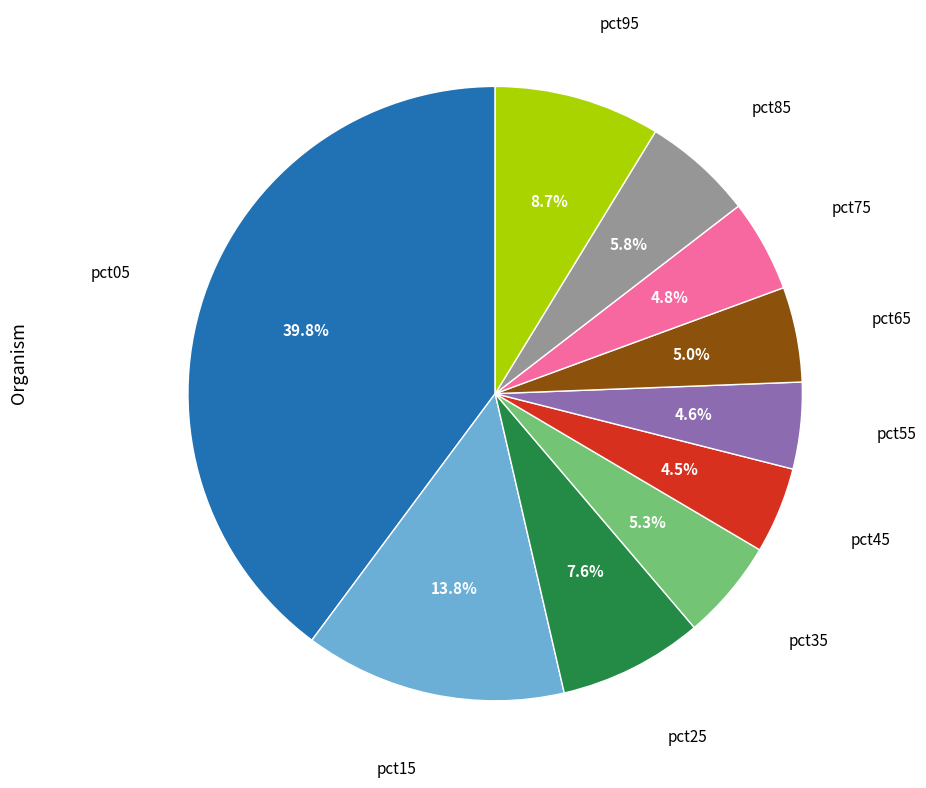

How many slices are in this pie chart?

10